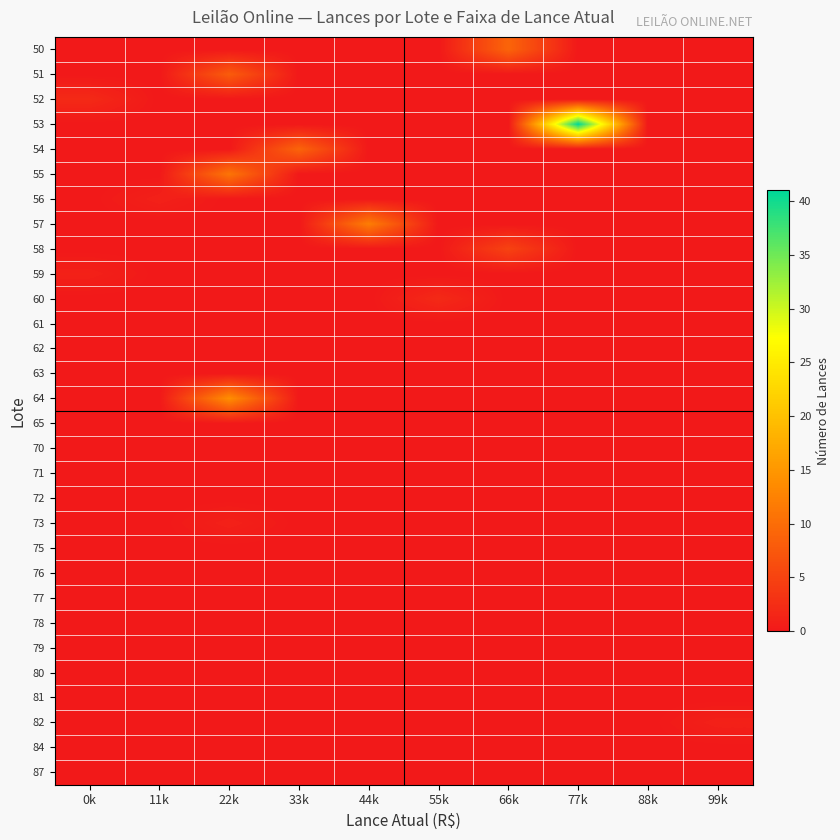

Reading right to left, transcribe all the data shown in this chart.

50: 99k=0	88k=0	77k=0	66k=9	55k=0	44k=0	33k=0	22k=0	11k=0	0k=0
51: 99k=0	88k=0	77k=0	66k=0	55k=0	44k=0	33k=0	22k=8	11k=0	0k=0
52: 99k=0	88k=0	77k=0	66k=0	55k=0	44k=0	33k=0	22k=0	11k=0	0k=2
53: 99k=0	88k=0	77k=41	66k=0	55k=0	44k=0	33k=0	22k=0	11k=0	0k=0
54: 99k=0	88k=0	77k=0	66k=0	55k=0	44k=0	33k=9	22k=0	11k=0	0k=0
55: 99k=0	88k=0	77k=0	66k=0	55k=0	44k=0	33k=0	22k=11	11k=0	0k=0
56: 99k=0	88k=0	77k=0	66k=0	55k=0	44k=0	33k=0	22k=0	11k=1	0k=0
57: 99k=0	88k=0	77k=0	66k=0	55k=0	44k=12	33k=0	22k=0	11k=0	0k=0
58: 99k=0	88k=0	77k=0	66k=5	55k=0	44k=0	33k=0	22k=0	11k=0	0k=0
59: 99k=0	88k=0	77k=0	66k=0	55k=0	44k=0	33k=0	22k=0	11k=0	0k=1
60: 99k=0	88k=0	77k=0	66k=0	55k=2	44k=0	33k=0	22k=0	11k=0	0k=0
61: 99k=0	88k=0	77k=0	66k=0	55k=0	44k=0	33k=0	22k=0	11k=0	0k=0
62: 99k=0	88k=0	77k=0	66k=0	55k=0	44k=0	33k=0	22k=0	11k=0	0k=0
63: 99k=0	88k=0	77k=0	66k=0	55k=0	44k=0	33k=0	22k=0	11k=0	0k=0
64: 99k=0	88k=0	77k=0	66k=0	55k=0	44k=0	33k=0	22k=14	11k=0	0k=0
65: 99k=0	88k=0	77k=0	66k=0	55k=0	44k=0	33k=0	22k=0	11k=0	0k=0
70: 99k=0	88k=0	77k=0	66k=0	55k=0	44k=0	33k=0	22k=0	11k=0	0k=0
71: 99k=0	88k=0	77k=0	66k=0	55k=0	44k=0	33k=0	22k=0	11k=0	0k=0
72: 99k=0	88k=0	77k=0	66k=0	55k=0	44k=0	33k=0	22k=0	11k=0	0k=0
73: 99k=0	88k=0	77k=0	66k=0	55k=0	44k=0	33k=0	22k=1	11k=0	0k=0
75: 99k=0	88k=0	77k=0	66k=0	55k=0	44k=0	33k=0	22k=0	11k=0	0k=0
76: 99k=0	88k=0	77k=0	66k=0	55k=0	44k=0	33k=0	22k=0	11k=0	0k=0
77: 99k=0	88k=0	77k=0	66k=0	55k=0	44k=0	33k=0	22k=0	11k=0	0k=0
78: 99k=0	88k=0	77k=0	66k=0	55k=0	44k=0	33k=0	22k=0	11k=0	0k=0
79: 99k=0	88k=0	77k=0	66k=0	55k=0	44k=0	33k=0	22k=0	11k=0	0k=0
80: 99k=0	88k=0	77k=0	66k=0	55k=0	44k=0	33k=0	22k=0	11k=0	0k=0
81: 99k=0	88k=0	77k=0	66k=0	55k=0	44k=0	33k=0	22k=0	11k=0	0k=0
82: 99k=1	88k=0	77k=0	66k=0	55k=0	44k=0	33k=0	22k=0	11k=0	0k=0
84: 99k=0	88k=0	77k=0	66k=0	55k=0	44k=0	33k=0	22k=0	11k=0	0k=0
87: 99k=0	88k=0	77k=0	66k=0	55k=0	44k=0	33k=0	22k=0	11k=0	0k=0